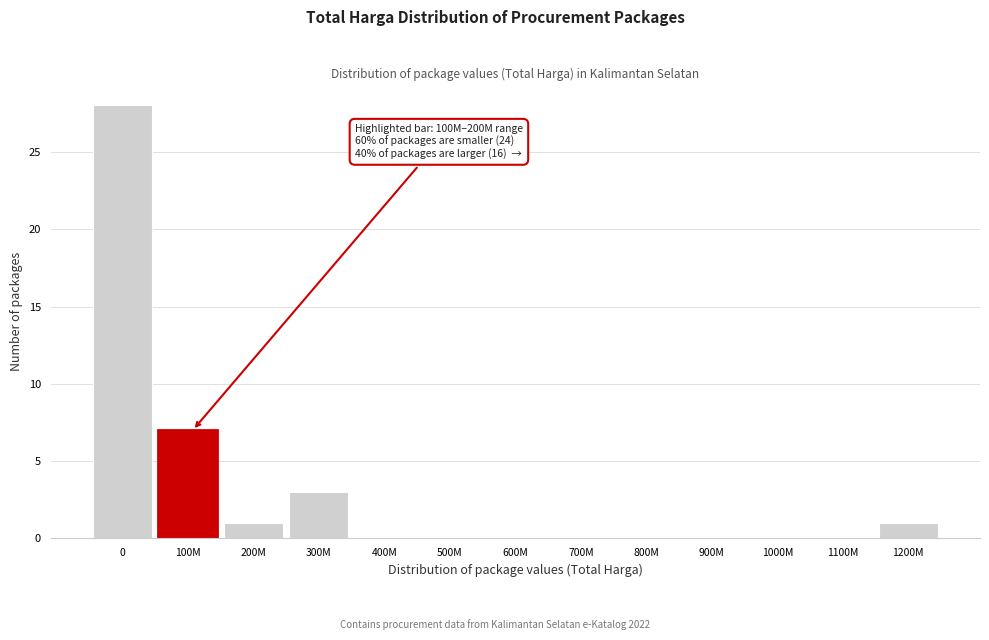

Reading left to right, list all the values displayed in this chart.

0=28	100M=7	200M=1	300M=3	400M=0	500M=0	600M=0	700M=0	800M=0	900M=0	1000M=0	1100M=0	1200M=1